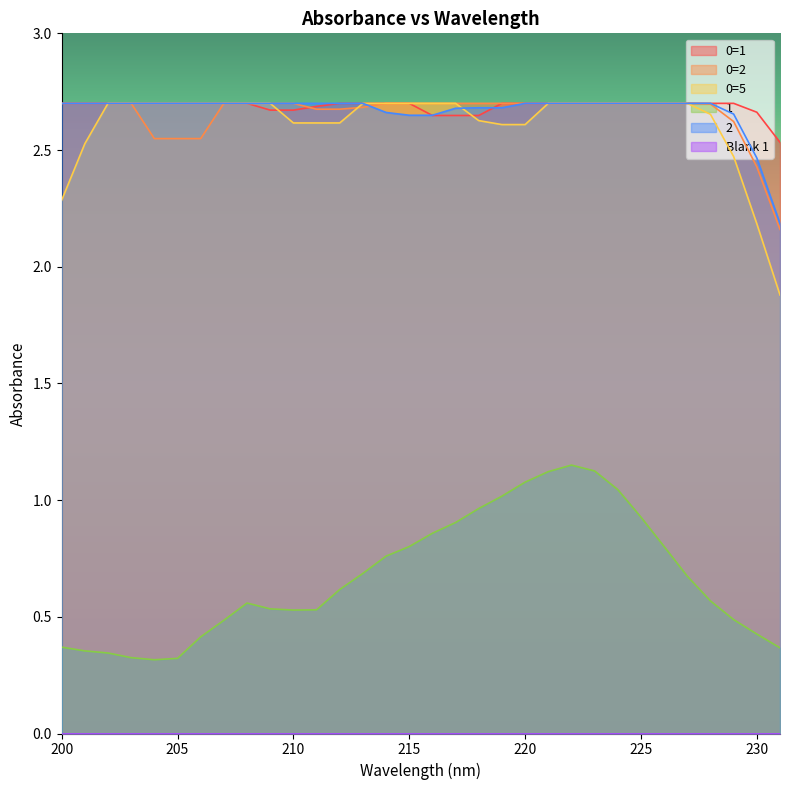

Reading left to right, extract all data points from this chart.

0=1: 200=2.7	201=2.7	202=2.7	203=2.7	204=2.7	205=2.7	206=2.7	207=2.7	208=2.7	209=2.7	210=2.7	211=2.7	212=2.7	213=2.7	214=2.7	215=2.7	216=2.6	217=2.6	218=2.6	219=2.7	220=2.7	221=2.7	222=2.7	223=2.7	224=2.7	225=2.7	226=2.7	227=2.7	228=2.7	229=2.7	230=2.7	231=2.5
0=2: 200=2.7	201=2.7	202=2.7	203=2.7	204=2.5	205=2.5	206=2.5	207=2.7	208=2.7	209=2.7	210=2.7	211=2.7	212=2.7	213=2.7	214=2.7	215=2.7	216=2.7	217=2.7	218=2.7	219=2.7	220=2.7	221=2.7	222=2.7	223=2.7	224=2.7	225=2.7	226=2.7	227=2.7	228=2.7	229=2.6	230=2.4	231=2.2
0=5: 200=2.3	201=2.5	202=2.7	203=2.7	204=2.7	205=2.7	206=2.7	207=2.7	208=2.7	209=2.7	210=2.6	211=2.6	212=2.6	213=2.7	214=2.7	215=2.7	216=2.7	217=2.7	218=2.6	219=2.6	220=2.6	221=2.7	222=2.7	223=2.7	224=2.7	225=2.7	226=2.7	227=2.7	228=2.7	229=2.5	230=2.2	231=1.9
1: 200=0.4	201=0.4	202=0.3	203=0.3	204=0.3	205=0.3	206=0.4	207=0.5	208=0.6	209=0.5	210=0.5	211=0.5	212=0.6	213=0.7	214=0.8	215=0.8	216=0.9	217=0.9	218=1.0	219=1.0	220=1.1	221=1.1	222=1.1	223=1.1	224=1.0	225=0.9	226=0.8	227=0.7	228=0.6	229=0.5	230=0.4	231=0.4
2: 200=2.7	201=2.7	202=2.7	203=2.7	204=2.7	205=2.7	206=2.7	207=2.7	208=2.7	209=2.7	210=2.7	211=2.7	212=2.7	213=2.7	214=2.7	215=2.6	216=2.6	217=2.7	218=2.7	219=2.7	220=2.7	221=2.7	222=2.7	223=2.7	224=2.7	225=2.7	226=2.7	227=2.7	228=2.7	229=2.7	230=2.5	231=2.2